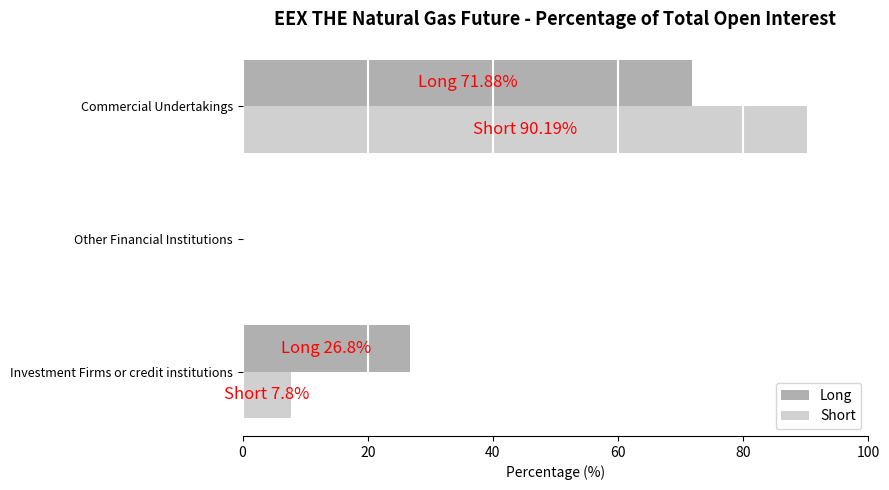

Which category has the highest value in the Long series?

Commercial Undertakings